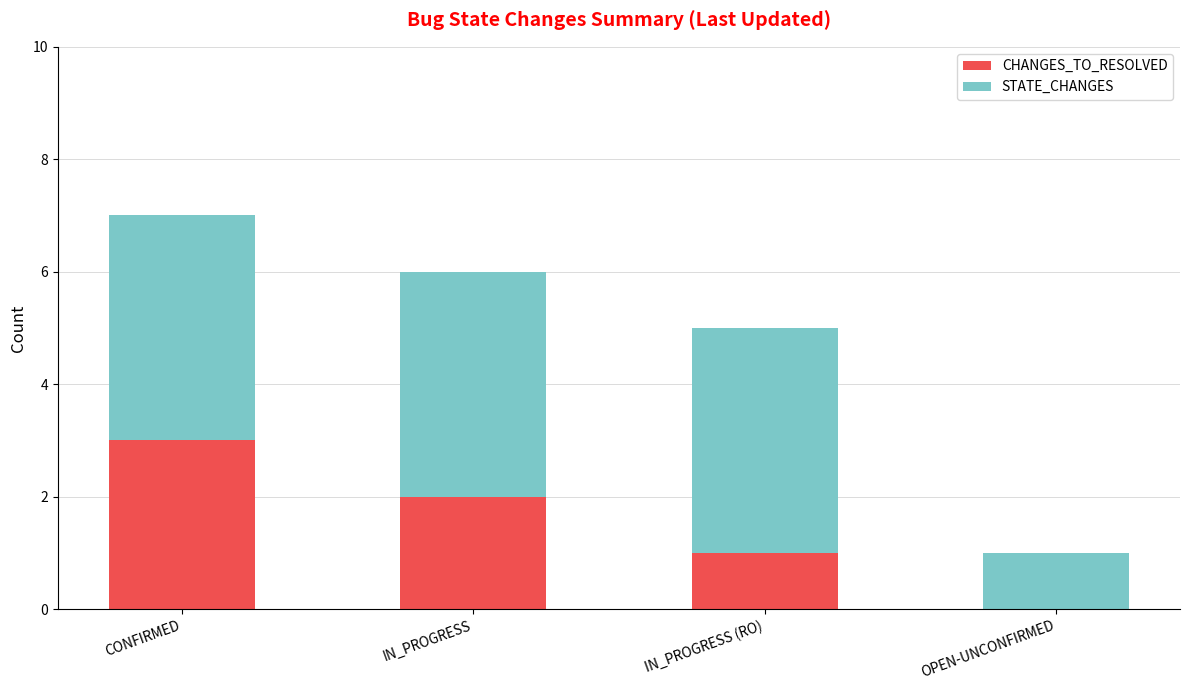

The value of CHANGES_TO_RESOLVED at CONFIRMED is 1. True or false?

False